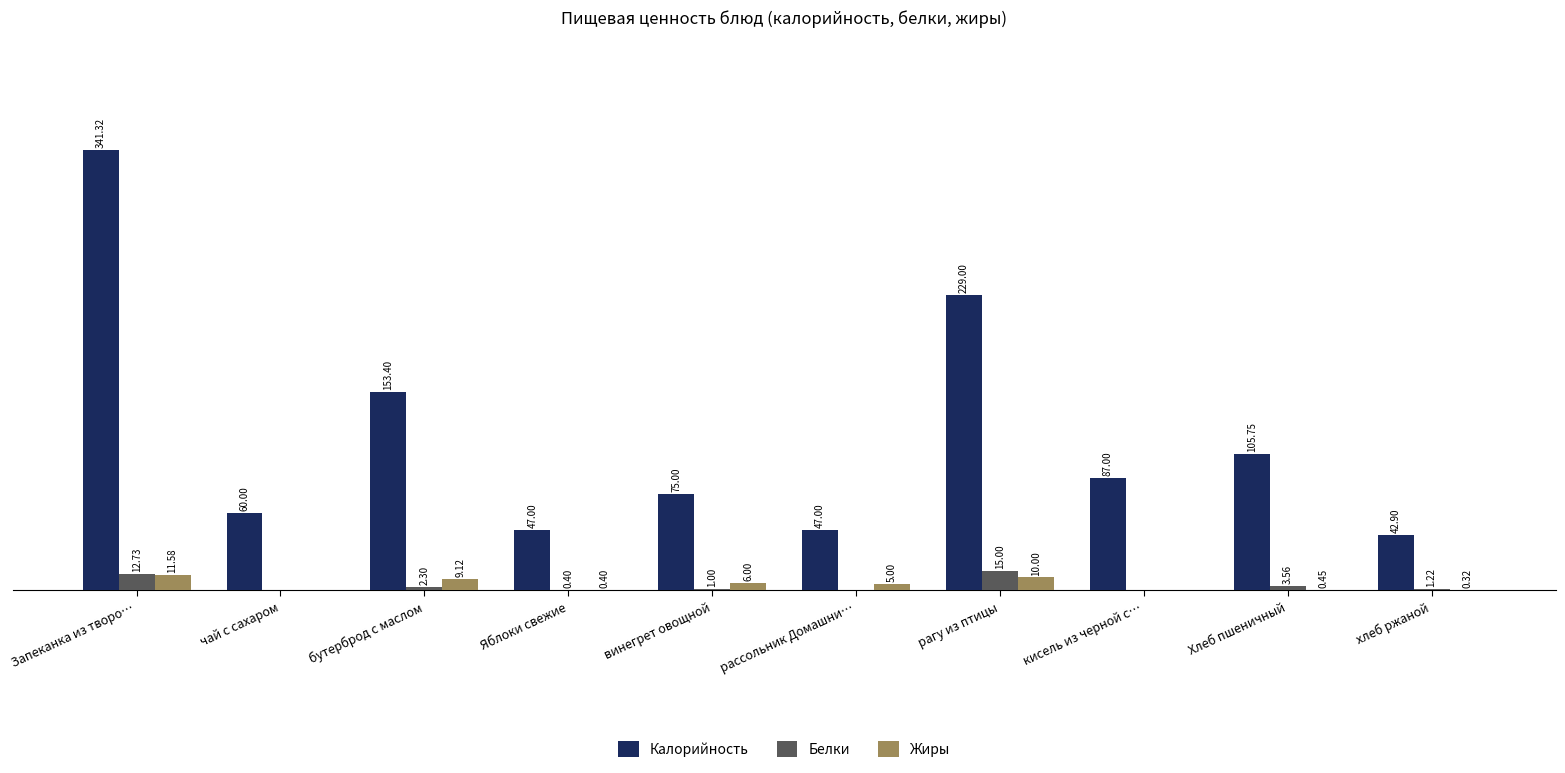

At which category is the sum across all series the highest?

Запеканка из творо…